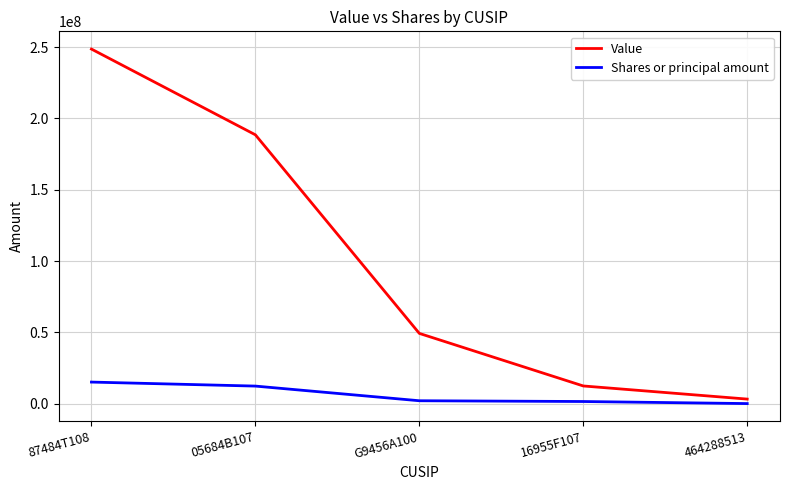

What is the difference between the highest and lowest values at 87484T108?

233458544